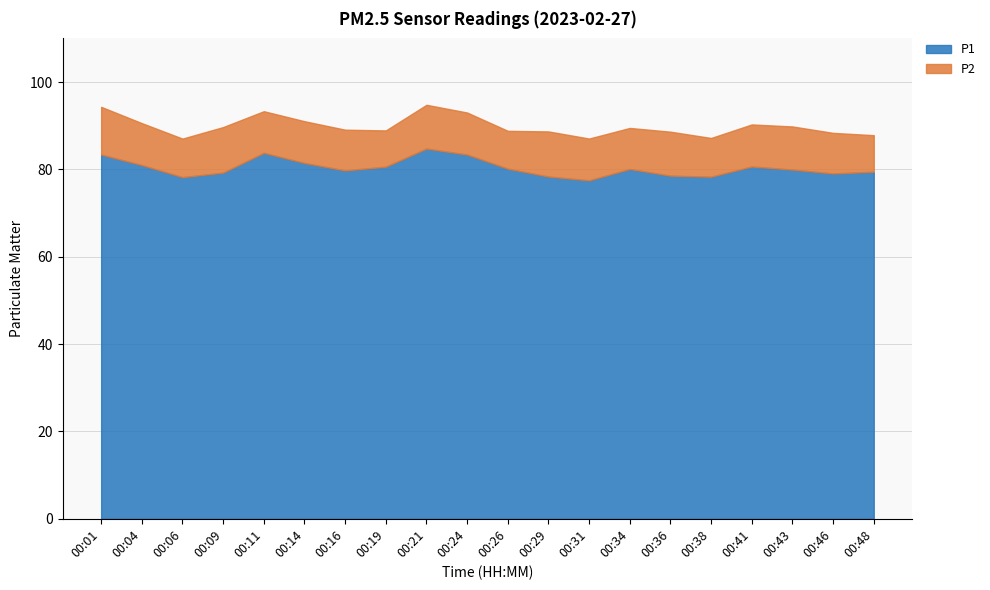

Is the value of P1 at 00:29 greater than the value of P2 at 00:01?

Yes